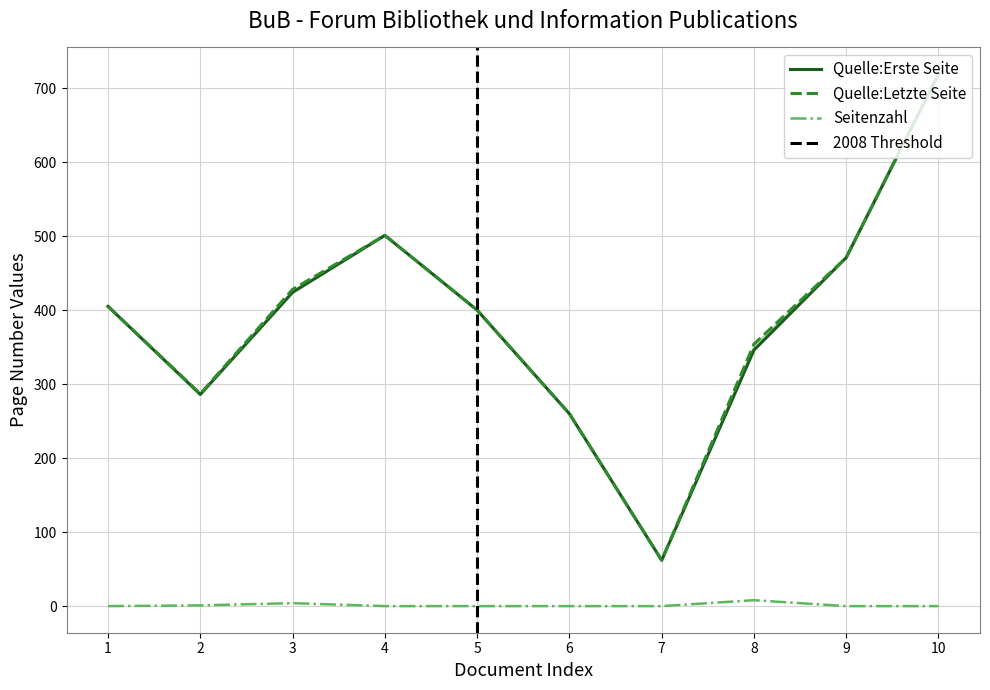

The value of Seitenzahl at 9 is 3. True or false?

False